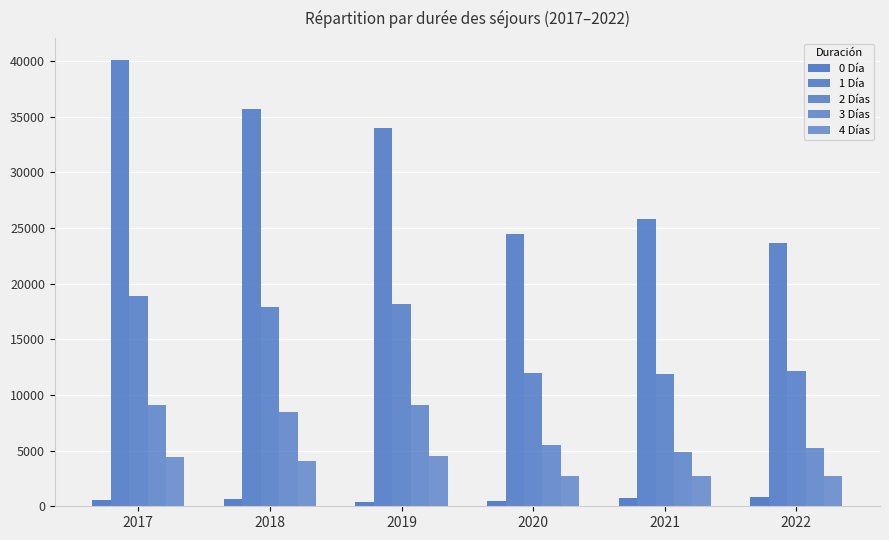

What is the sum of the 3 Días values at 2020 and 2017?

14559